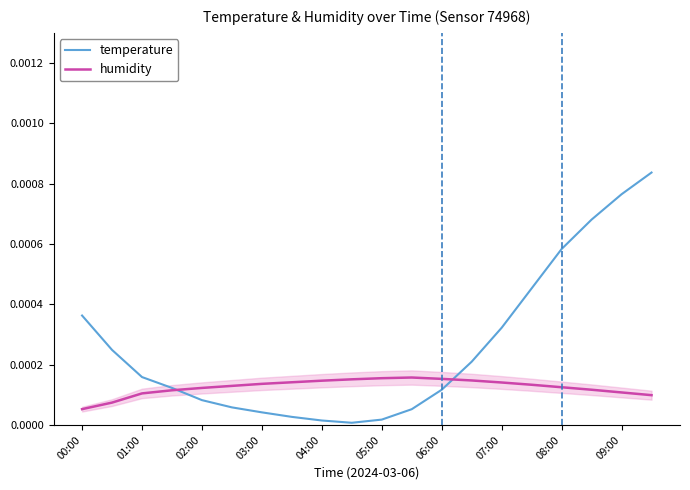

Rank the series by their average value, from highest to lowest.

temperature, humidity